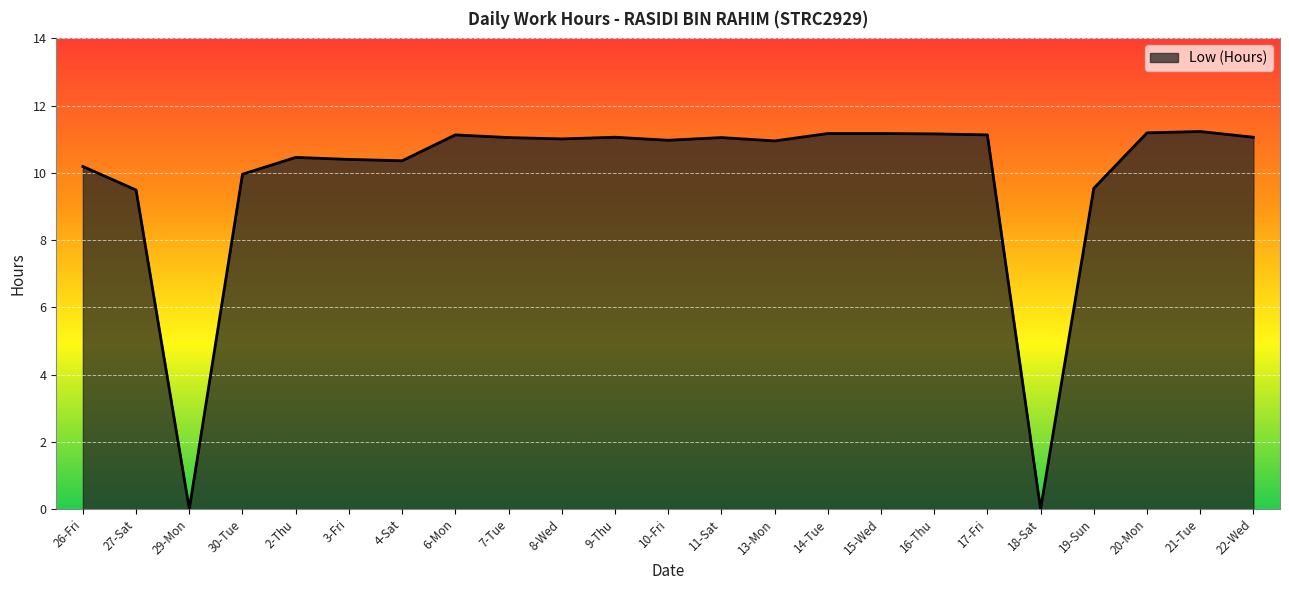

The value at 16-Thu is 17.0. True or false?

False